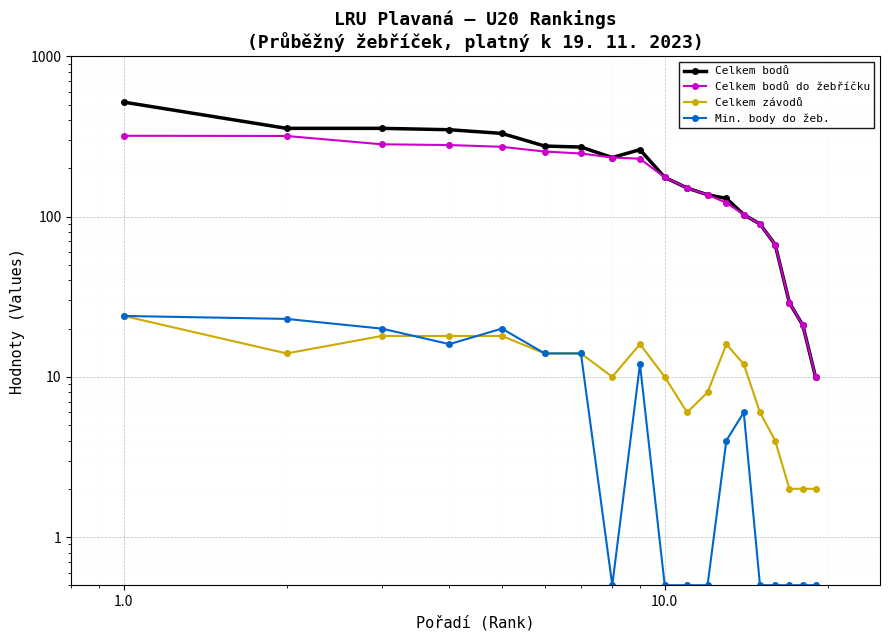

What position from the left is 1.0?

1